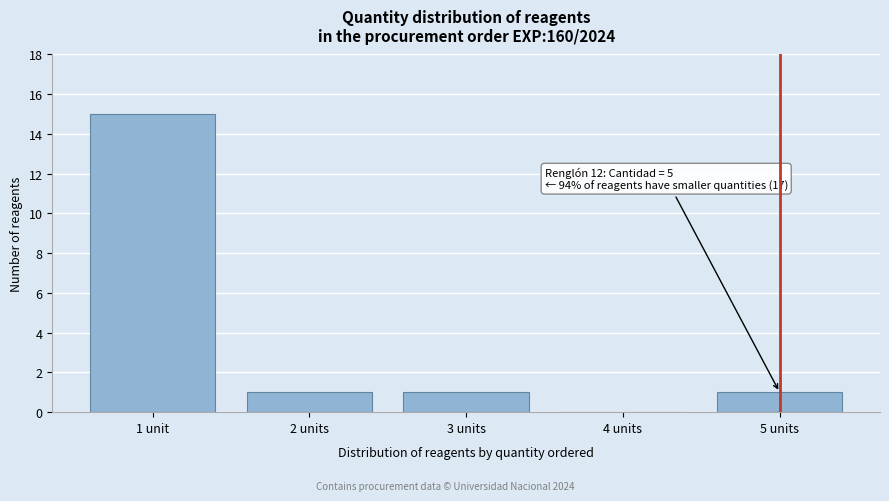

Reading right to left, extract all data points from this chart.

5 units=1	4 units=0	3 units=1	2 units=1	1 unit=15